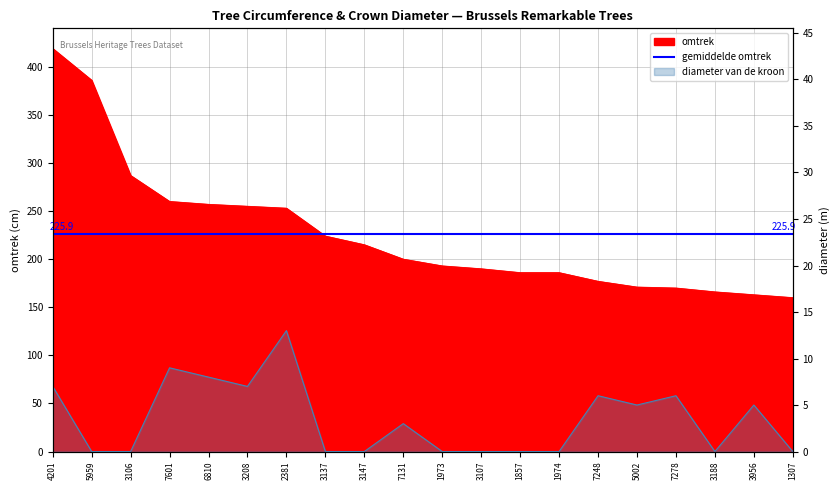

At how many categories does at least one series exceed 156?

20